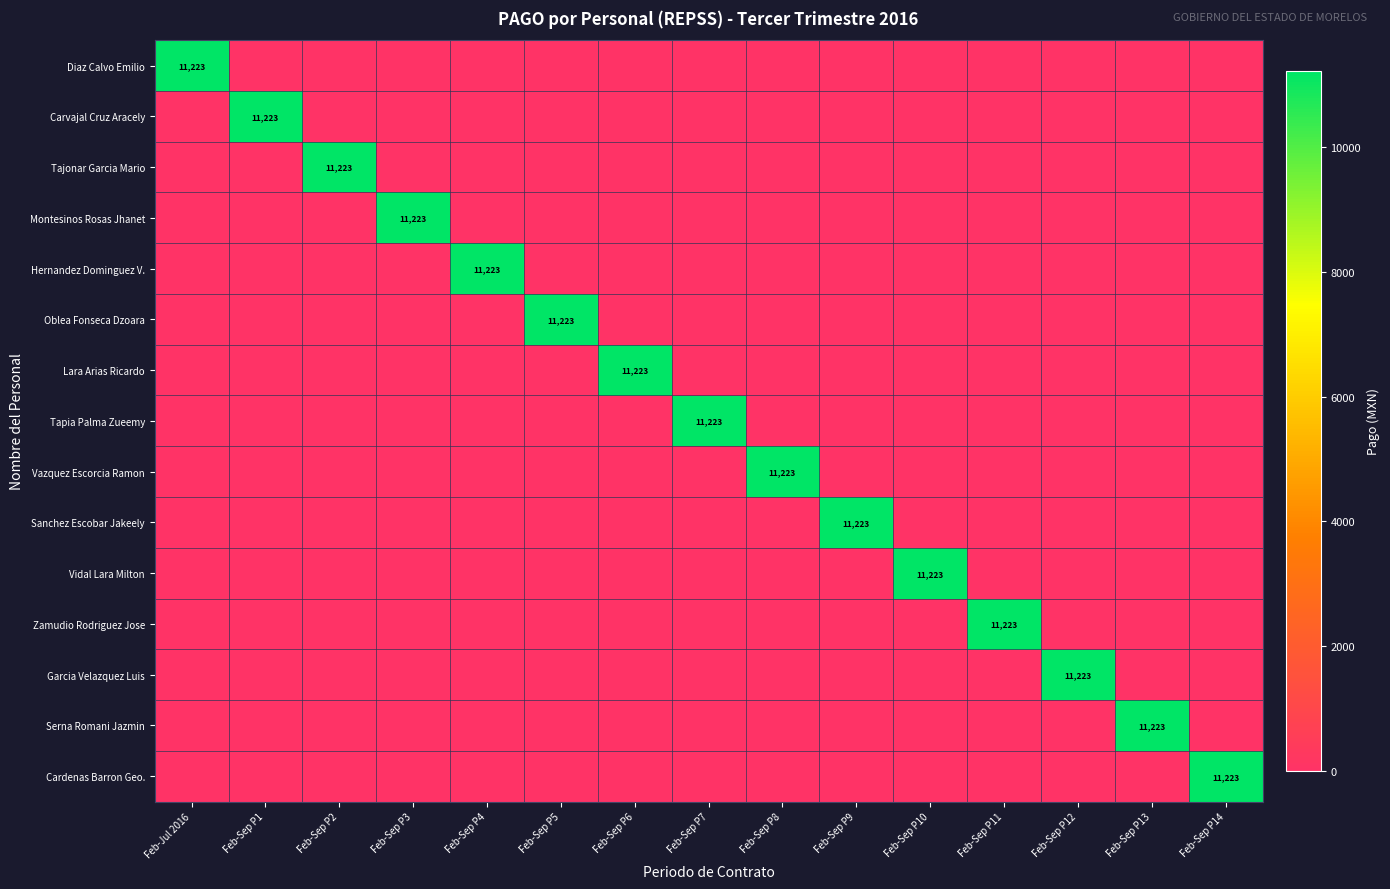

What is the greatest value displayed?

11222.6